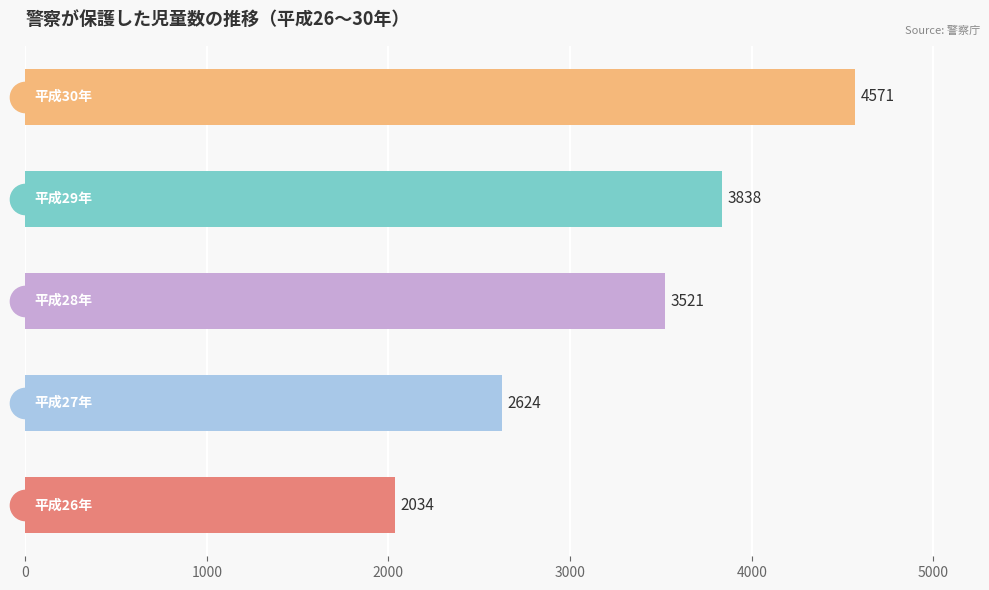

Count the values in the range 2624 to 3838.

3